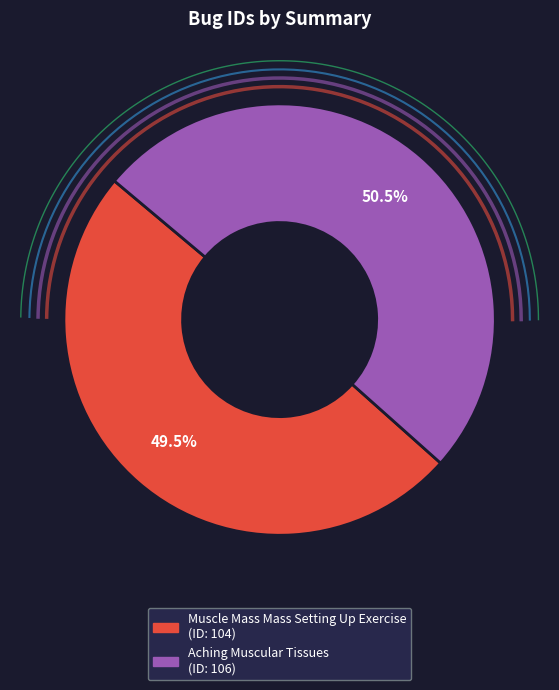

What percentage is the Aching Muscular Tissues slice, to the nearest percent?

50%